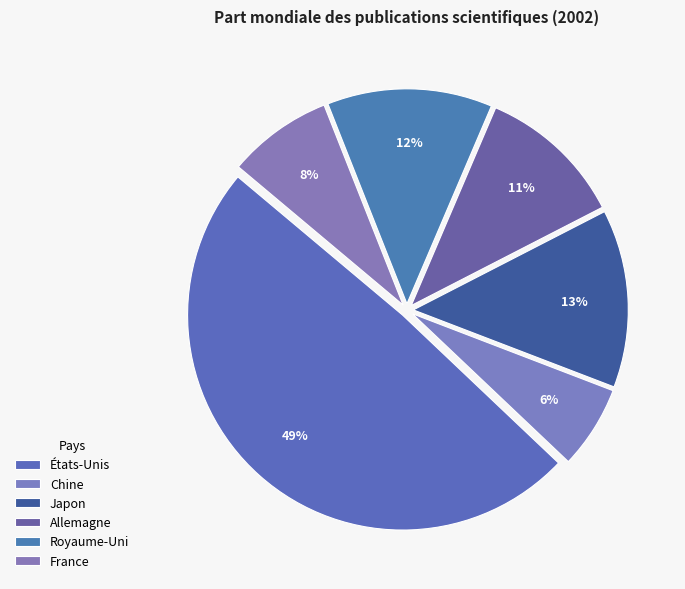

What portion of the pie excludes France?

92.1%